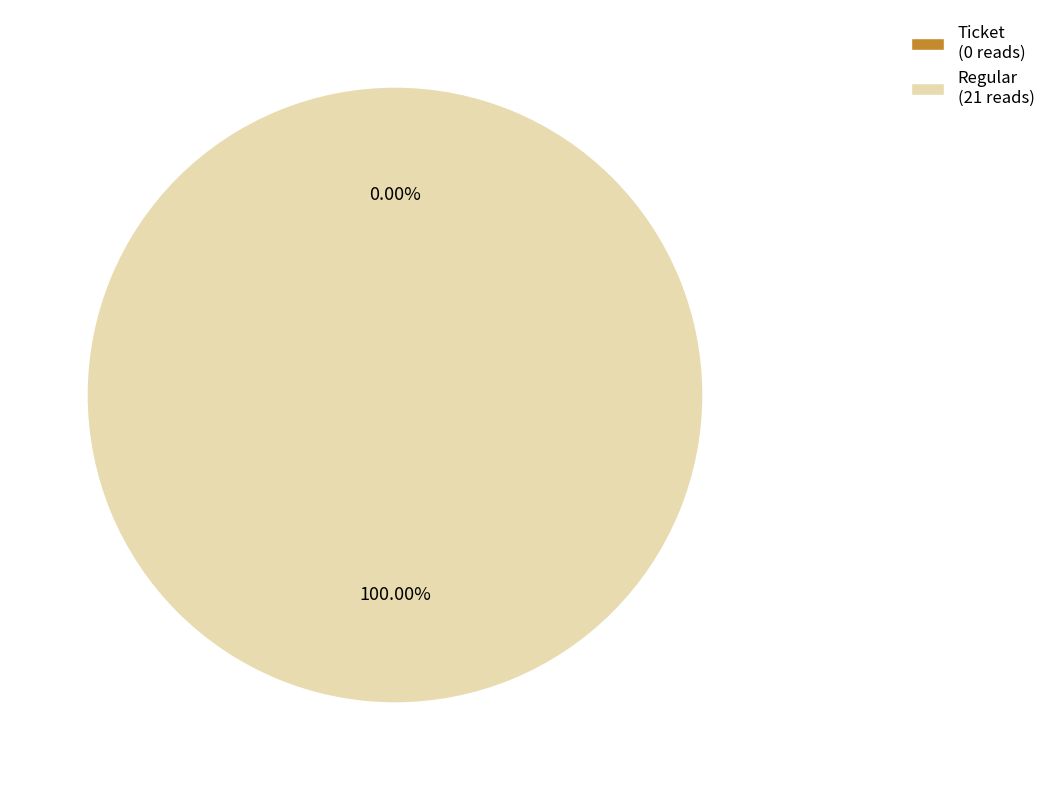

Is it true that Ticket is 1% of the pie?

False